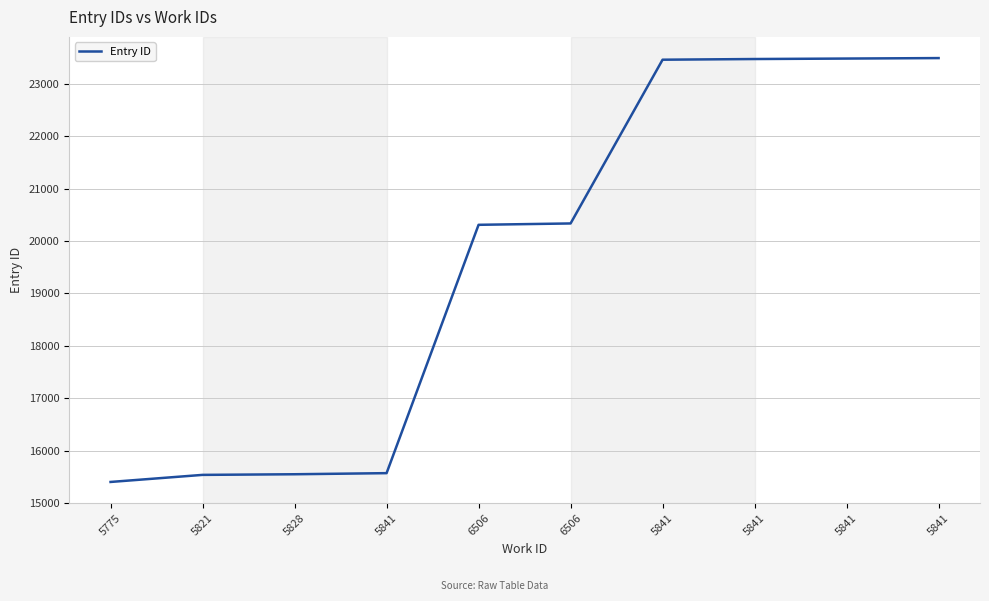

True or false: there are more than 0 points higher than both neighbors.

False